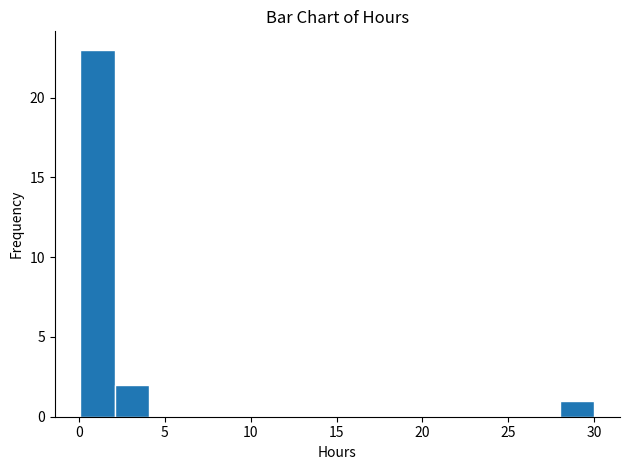

Read against the x-axis, roughly where is the centre of the tallest bar?

1.0